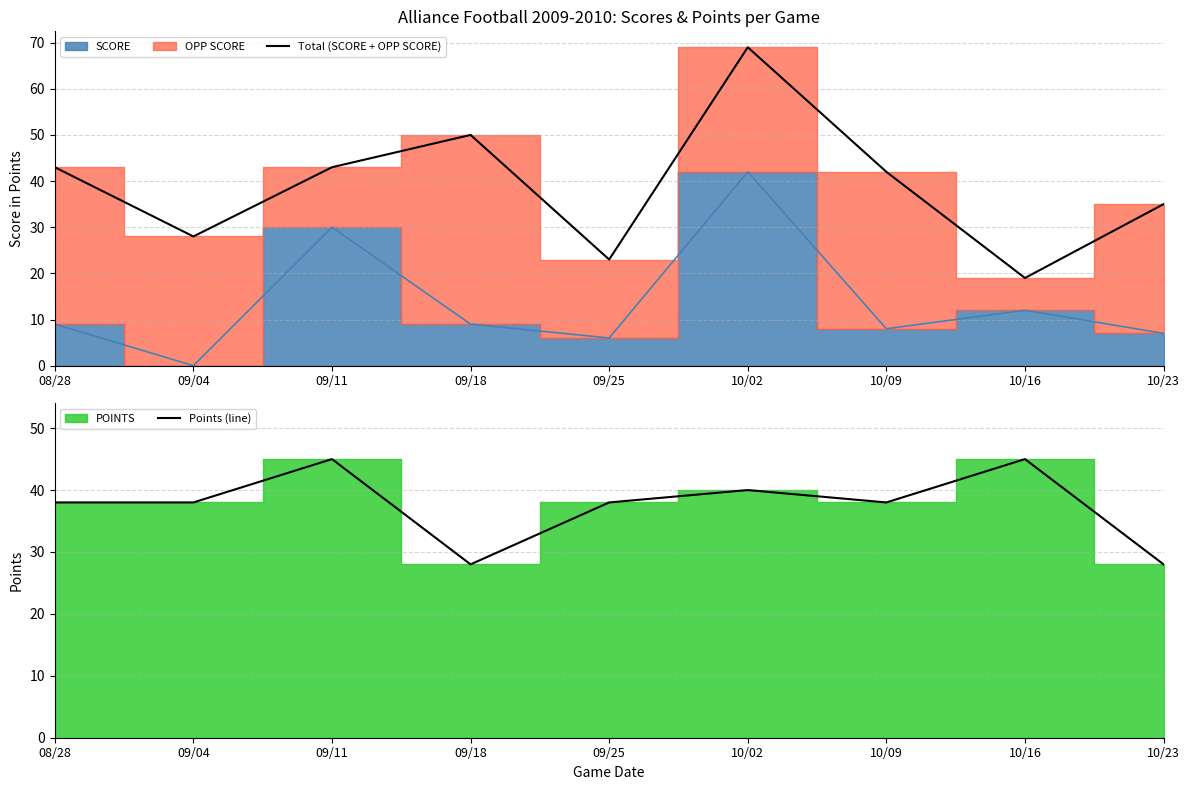

How many data points in Total (SCORE + OPP SCORE) are less than 42?

4